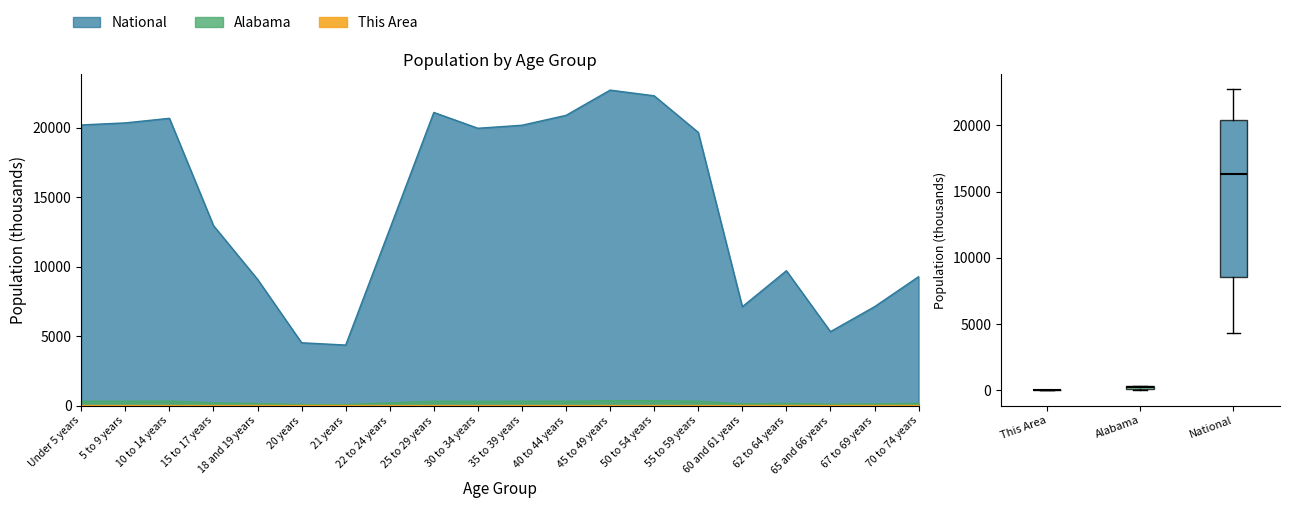

What are all the series names shown in the legend?

This Area, Alabama, National